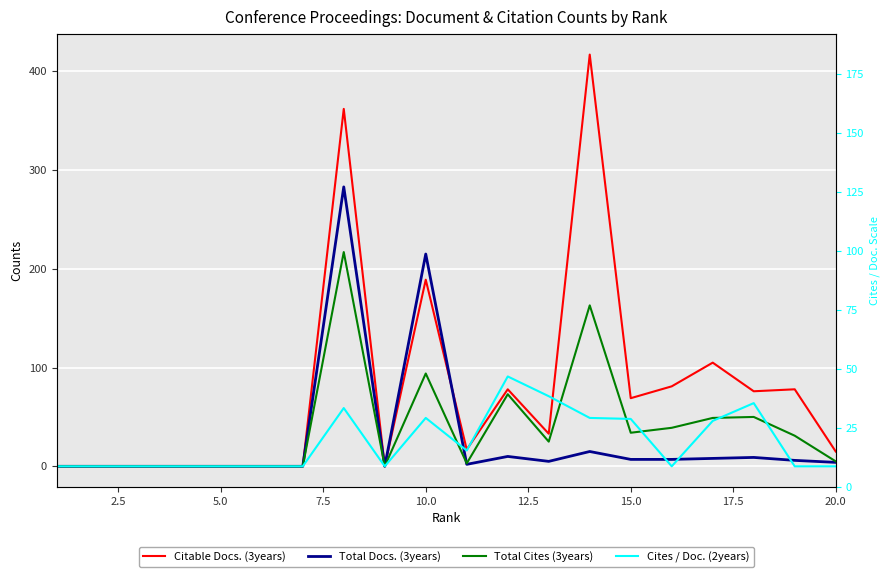

Reading right to left, extract all data points from this chart.

Citable Docs. (3years): 15	78	76	105	81	69	417	33	78	17	189	0	362	0	0	0	0	0	0	0
Total Docs. (3years): 4	6	9	8	7	7	15	5	10	2	215	0	283	0	0	0	0	0	0	0
Total Cites (3years): 5	31	50	49	39	34	163	25	73	3	94	0	217	0	0	0	0	0	0	0
Cites / Doc. (2years): 0	0	64	46	0	48	49	71	91	16	49	0	59	0	0	0	0	0	0	0